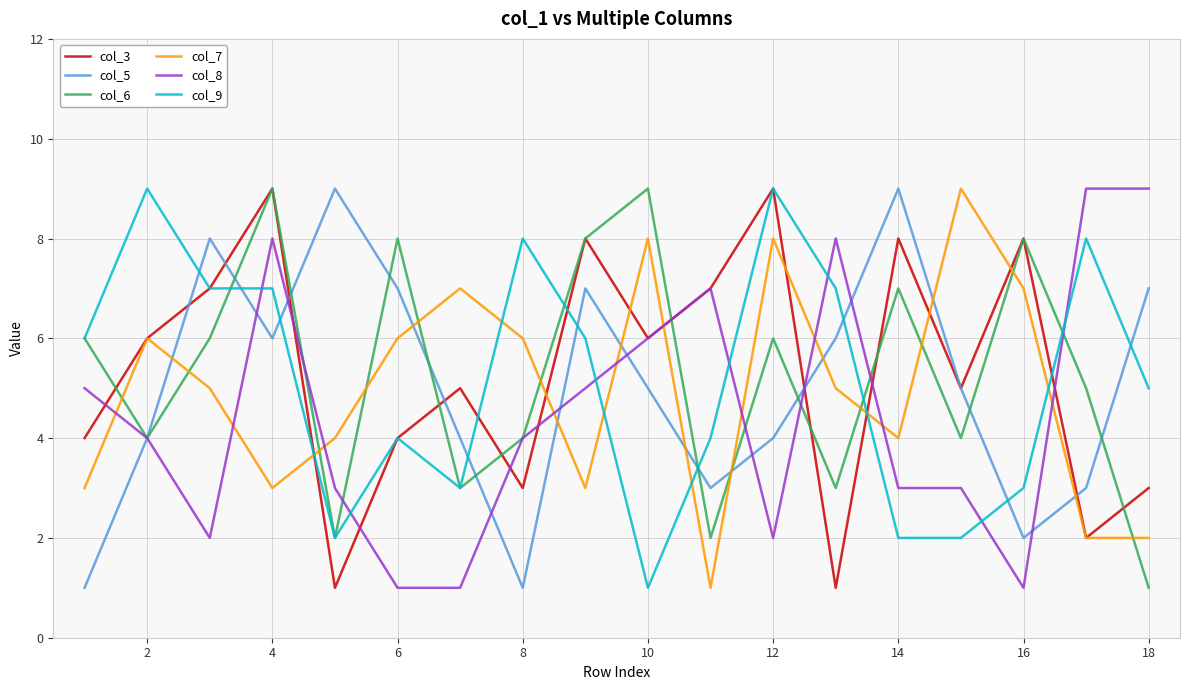

After their last crossing, which series has the higher values: col_9 or col_7?

col_9